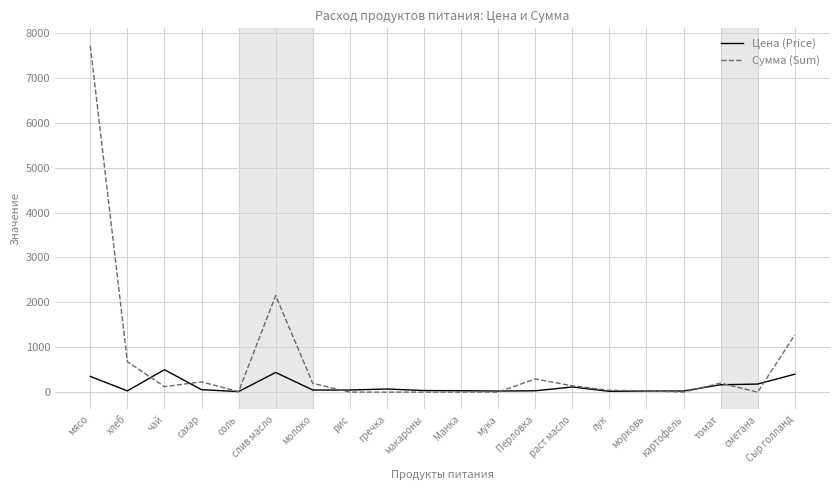

Where is the first local maximum for Сумма (Sum)?

сахар